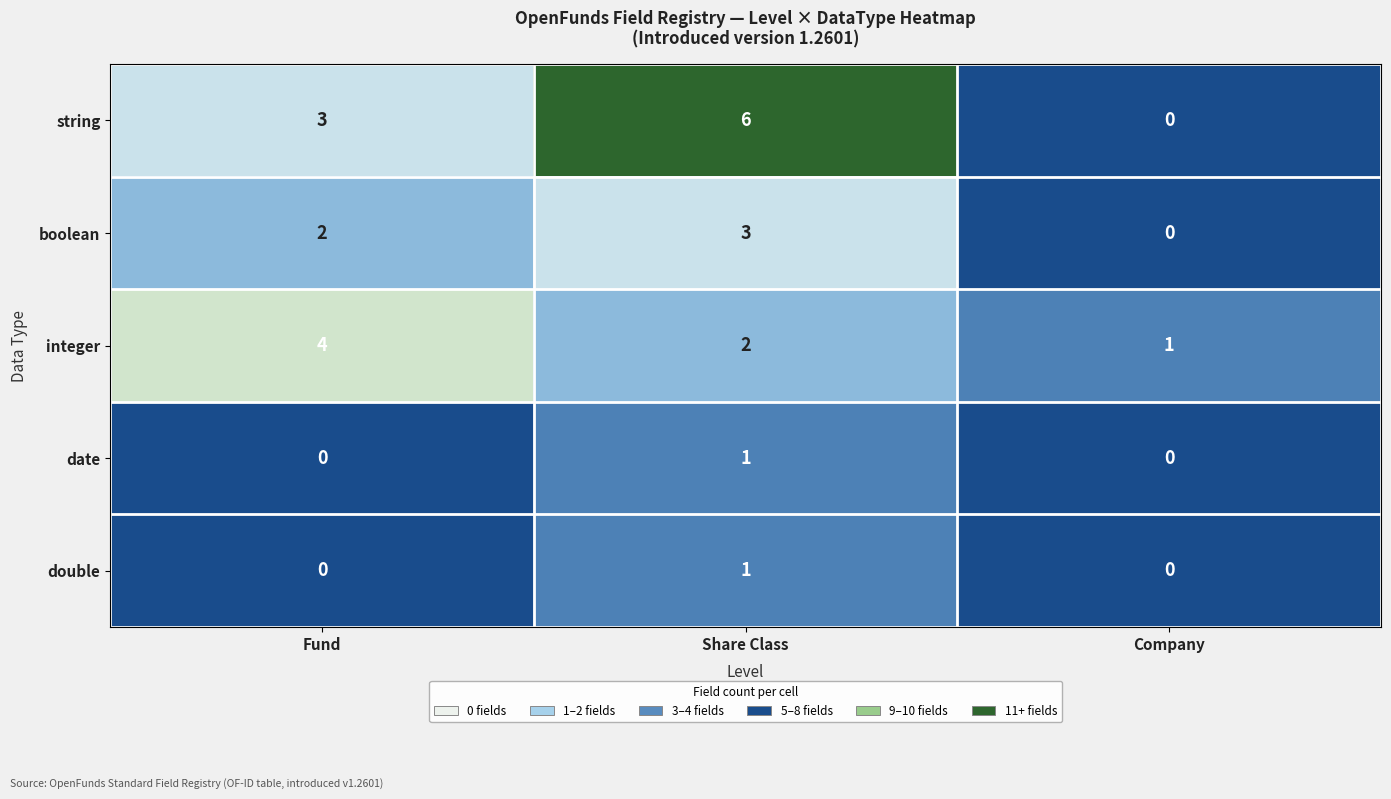

At which category is the sum across all series the highest?

Share Class